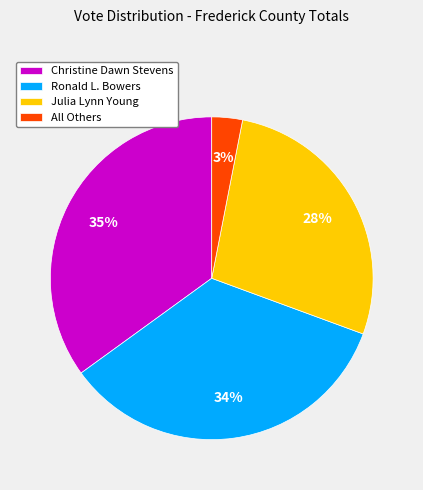

Combined, do Ronald L. Bowers and All Others account for over 50%?

No